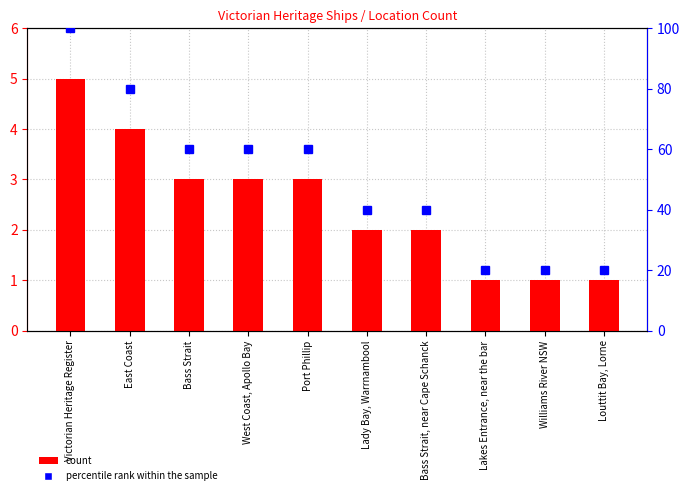

True or false: count has a value of 3 at Bass Strait.

True